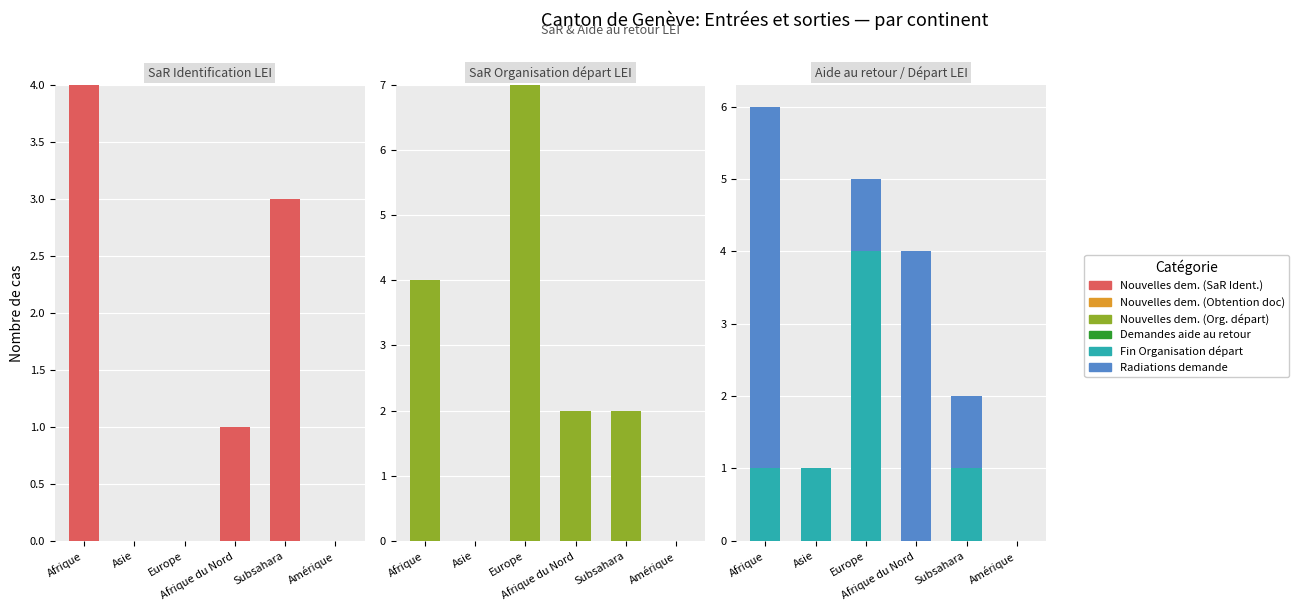

Reading left to right, transcribe all the data shown in this chart.

Nouvelles dem. (SaR Ident.): Afrique=4	Asie=0	Europe=0	Afrique du Nord=1	Subsahara=3	Amérique=0
Nouvelles dem. (Obtention doc): Afrique=0	Asie=0	Europe=0	Afrique du Nord=0	Subsahara=0	Amérique=0
Nouvelles dem. (Org. départ): Afrique=4	Asie=0	Europe=7	Afrique du Nord=2	Subsahara=2	Amérique=0
Demandes aide au retour: Afrique=0	Asie=0	Europe=0	Afrique du Nord=0	Subsahara=0	Amérique=0
Fin Organisation départ: Afrique=1	Asie=1	Europe=4	Afrique du Nord=0	Subsahara=1	Amérique=0
Radiations demande: Afrique=5	Asie=0	Europe=1	Afrique du Nord=4	Subsahara=1	Amérique=0